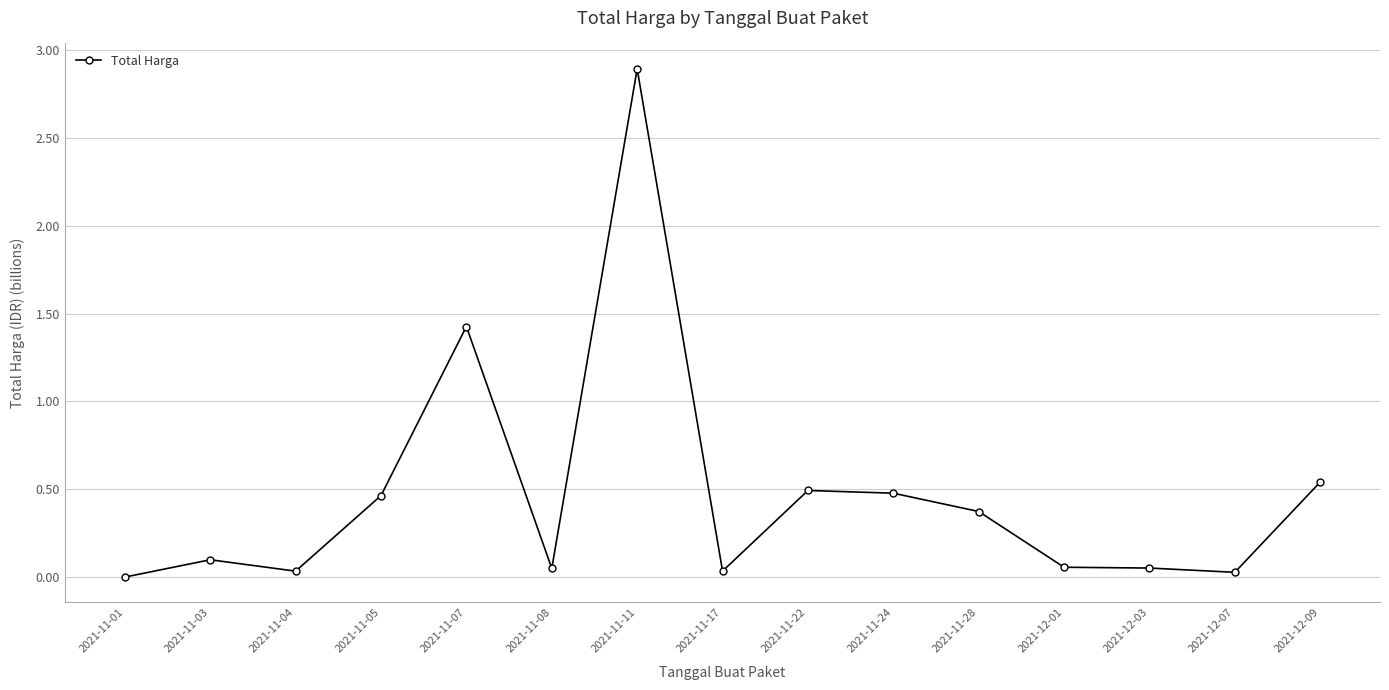

What is the maximum value shown in the chart?

2.9